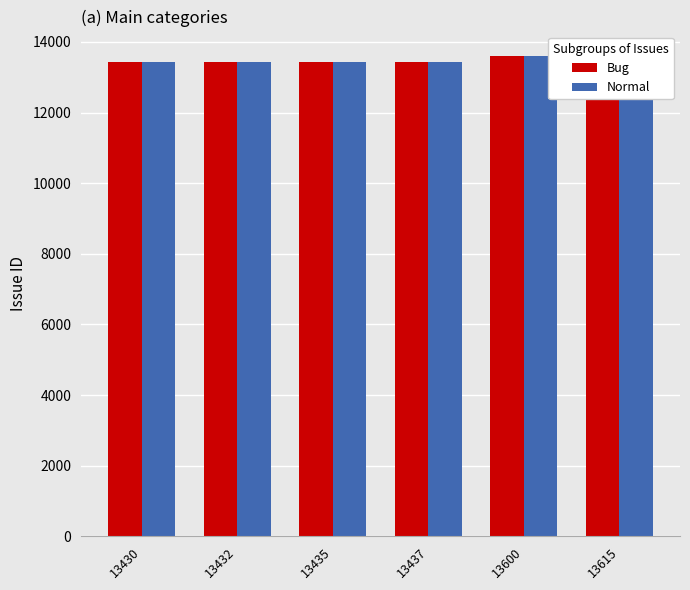

Reading left to right, extract all data points from this chart.

Bug: 13430=13430	13432=13432	13435=13435	13437=13437	13600=13600	13615=13615
Normal: 13430=13430	13432=13432	13435=13435	13437=13437	13600=13600	13615=13615